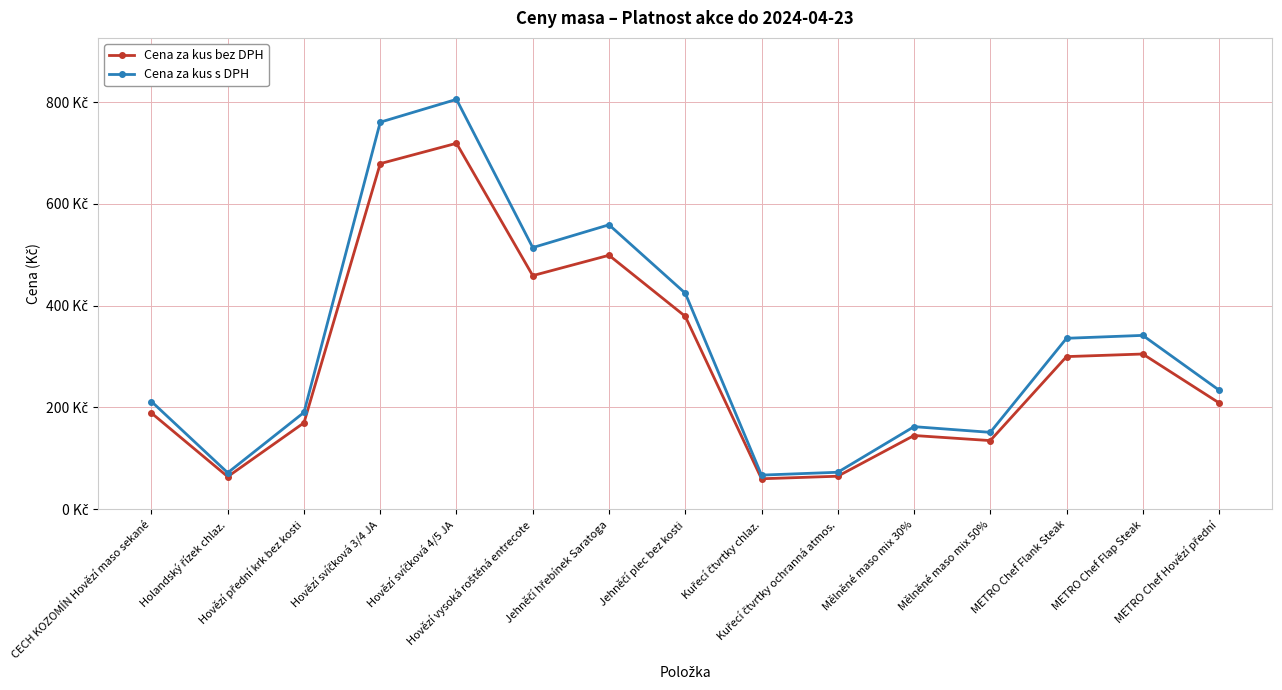

Reading left to right, list all the values displayed in this chart.

Cena za kus bez DPH: 189.0	64.0	169.9	679.0	719.0	459.0	499.0	379.0	59.9	64.9	144.9	134.9	299.9	305.0	209.0
Cena za kus s DPH: 211.7	71.7	190.3	760.5	805.3	514.1	558.9	424.5	67.1	72.7	162.3	151.1	335.9	341.6	234.1